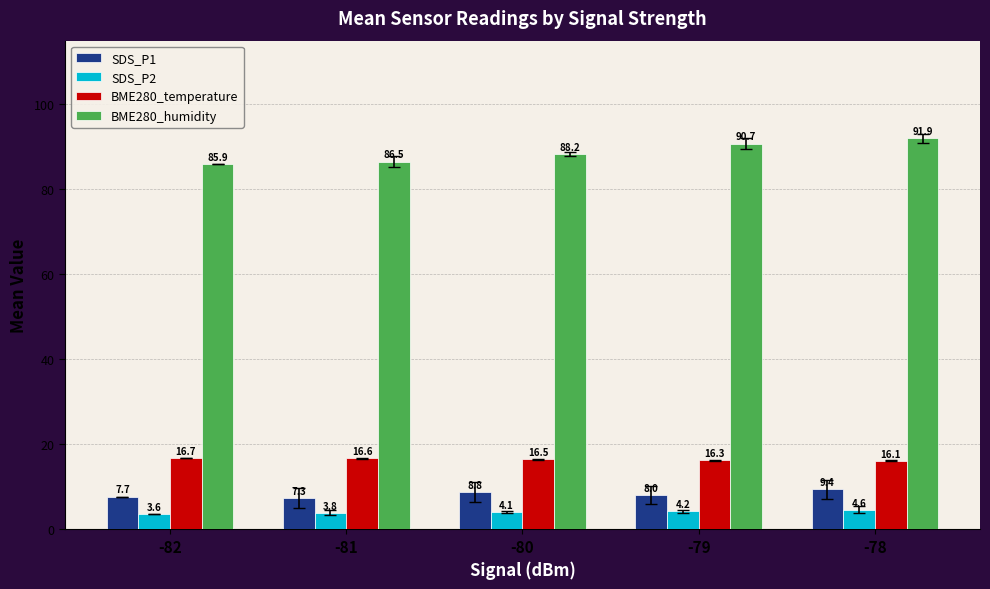

What is the approximate value of SDS_P2 at -78?

4.6